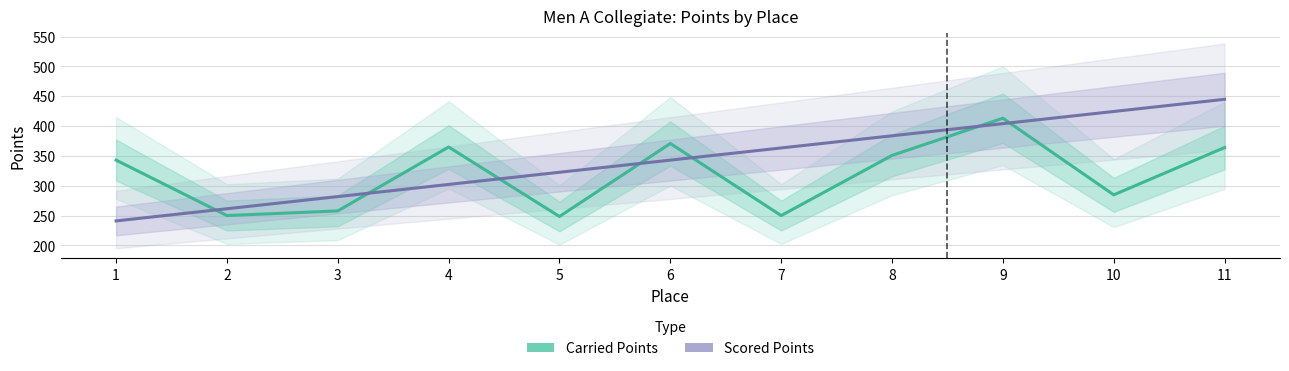

What is the difference between the maximum and minimum values in the Scored Points series?

203.8